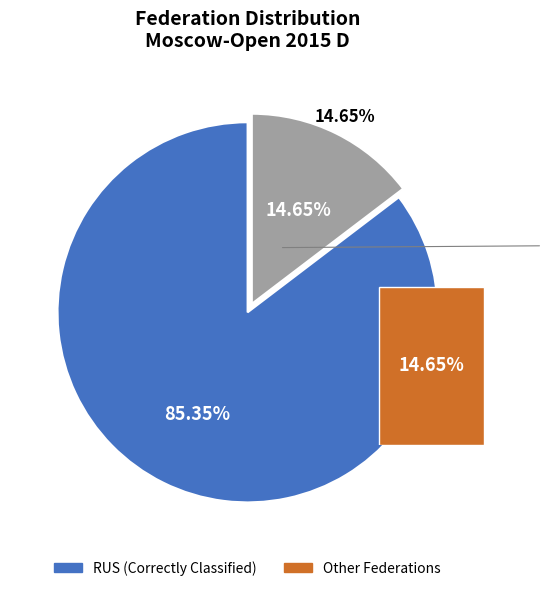

True or false: RUS accounts for 85% of the total.

True